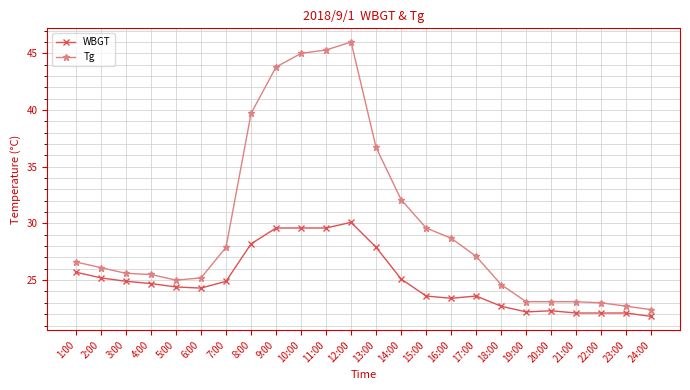

What is the difference between the maximum and minimum values in the Tg series?

23.6